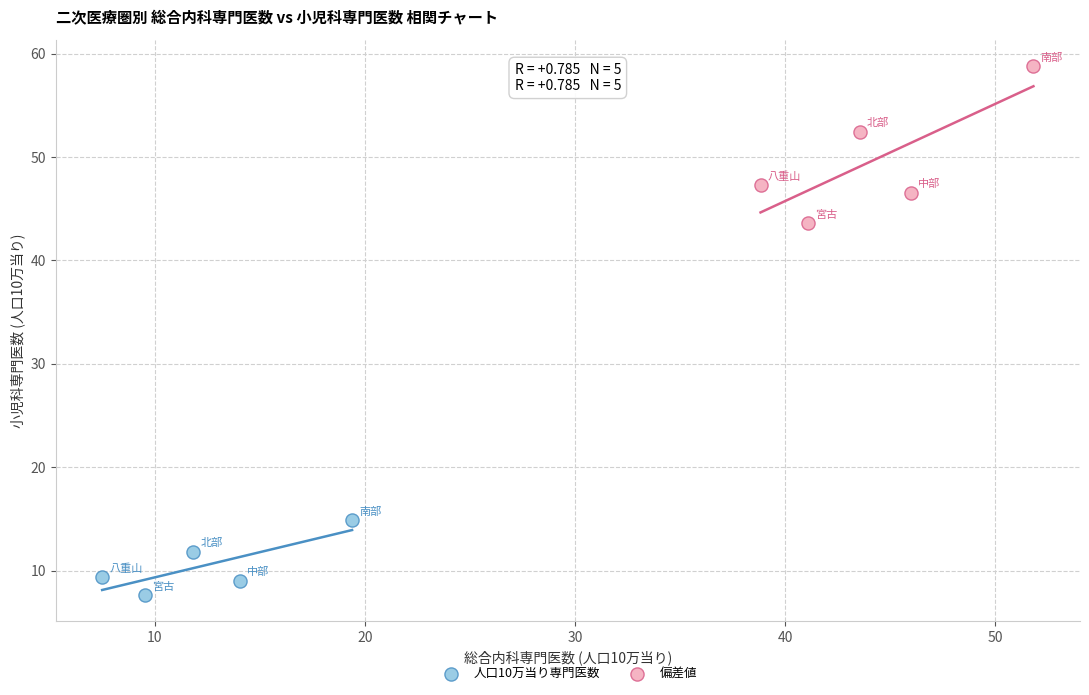

What are all the series names shown in the legend?

人口10万当り専門医数, 偏差値